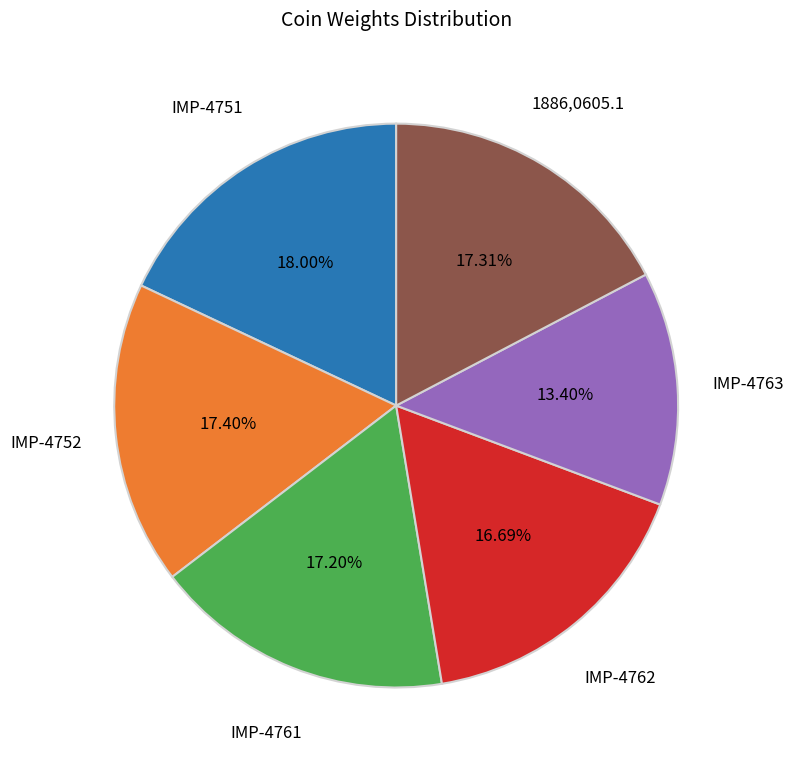

What is the smallest slice in the pie chart?

IMP-4763